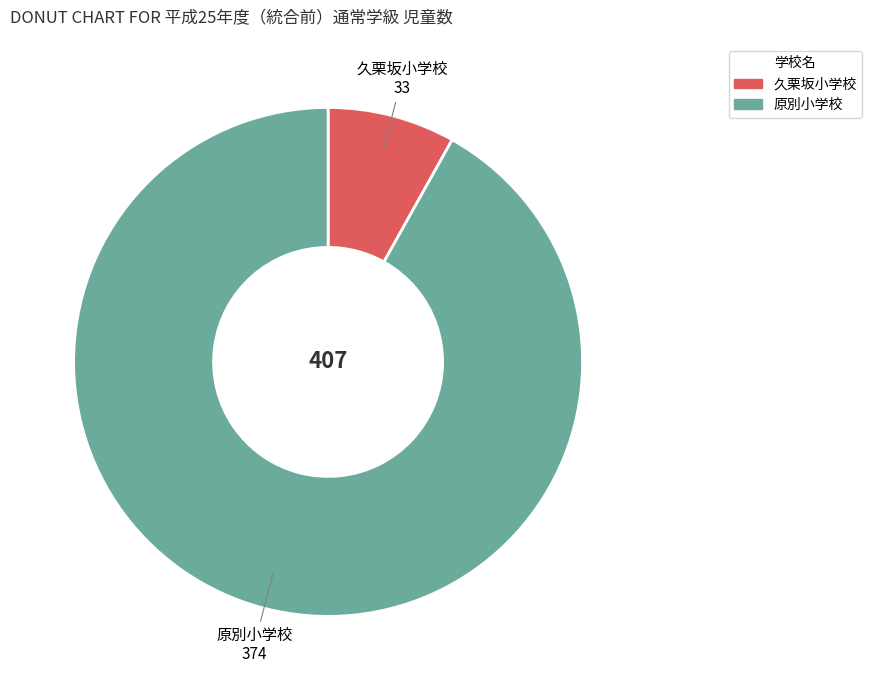

Which has a higher value, 原別小学校 or 久栗坂小学校?

原別小学校